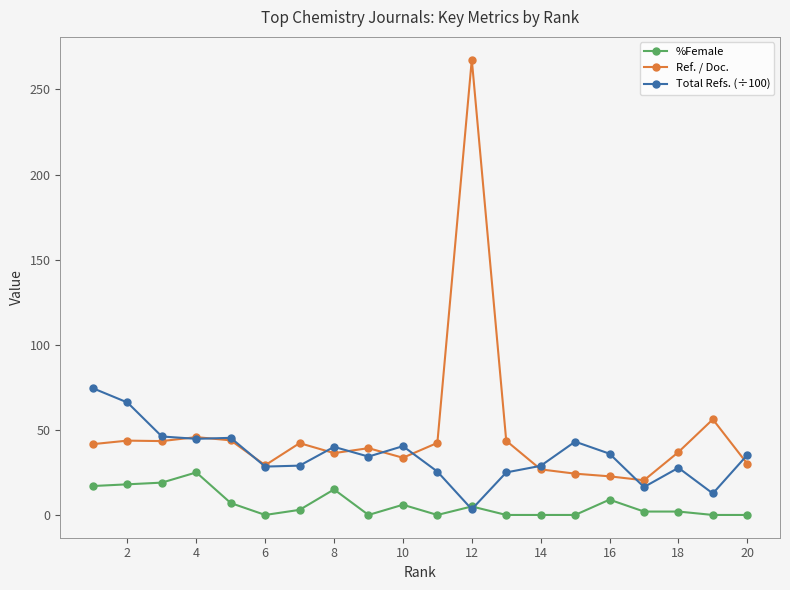

How many series are shown in this chart?

3